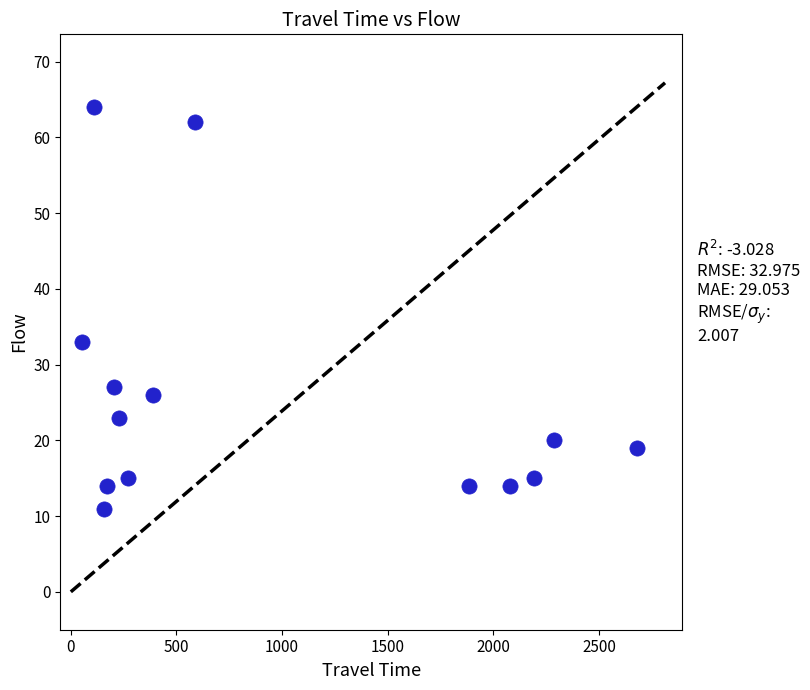

What Y value in the scatter plot is closest to 37?

33